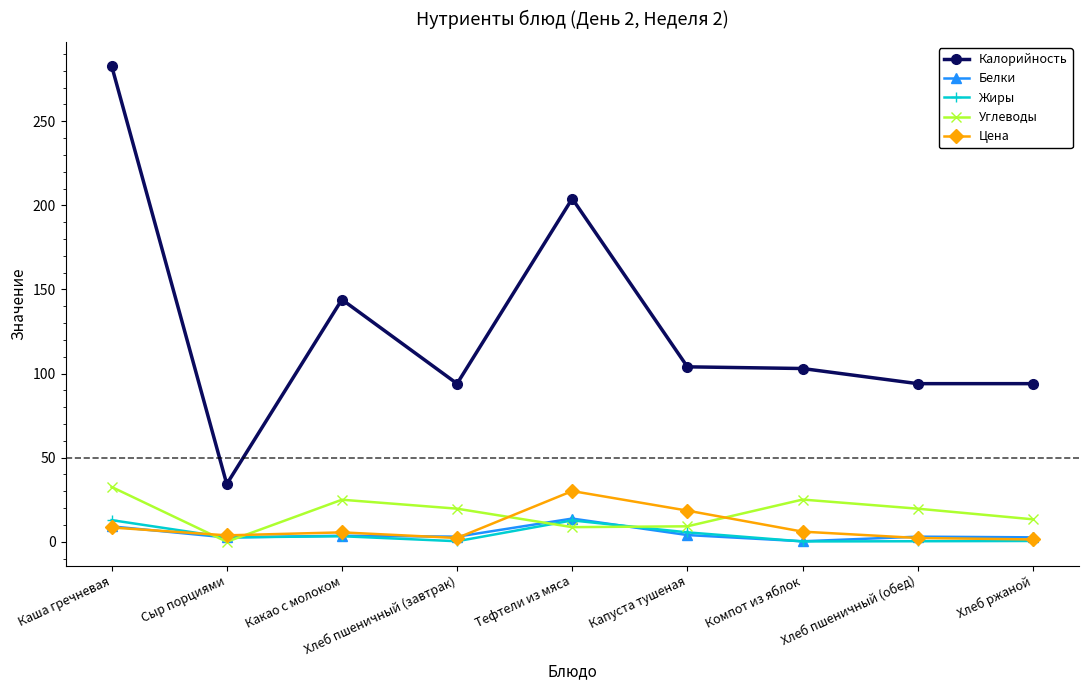

Which series has the largest total across all categories?

Калорийность